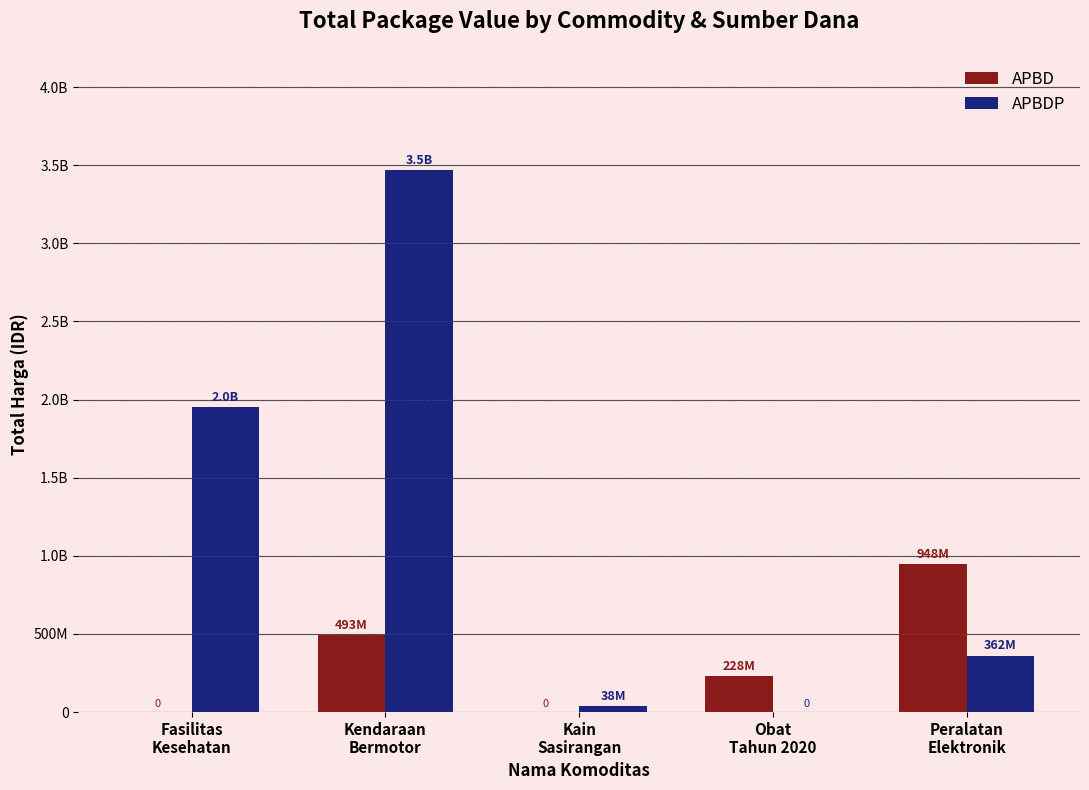

What are all the series names shown in the legend?

APBD, APBDP